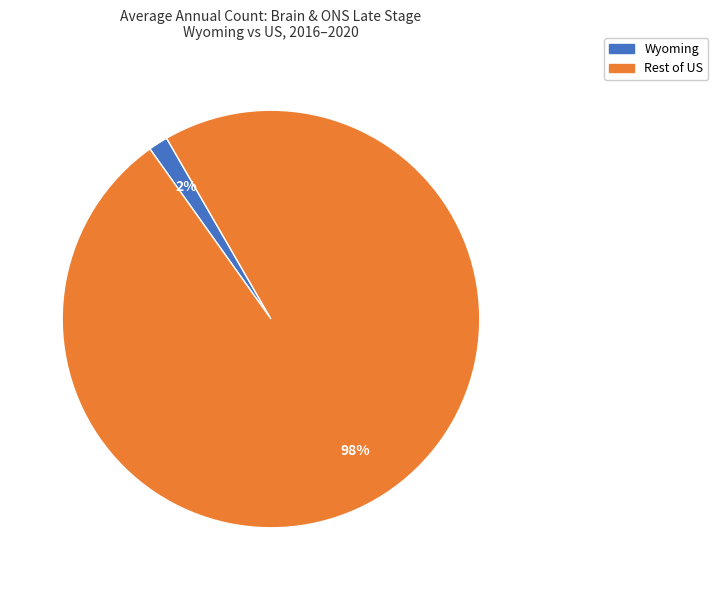

Count the number of slices in the pie.

2